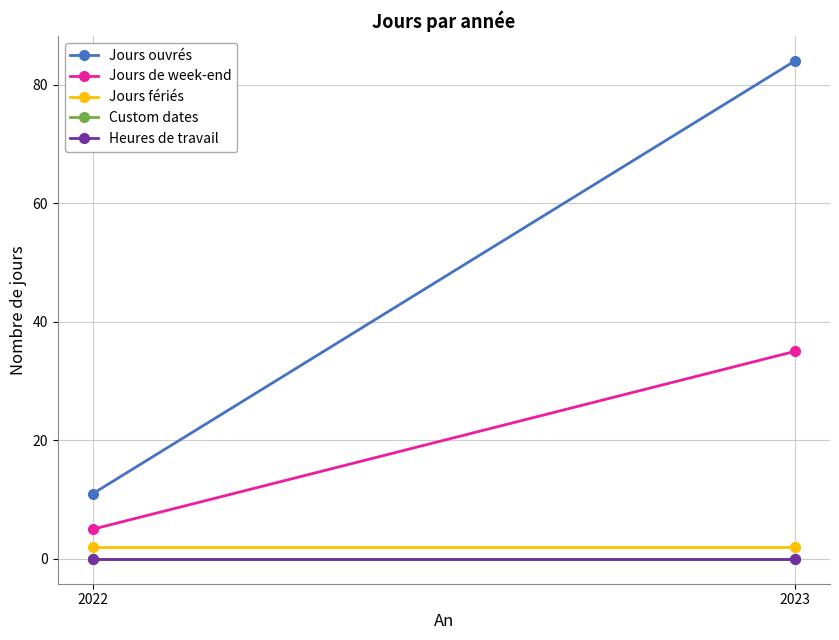

Reading right to left, list all the values displayed in this chart.

Jours ouvrés: 84	11
Jours de week-end: 35	5
Jours fériés: 2	2
Custom dates: 0	0
Heures de travail: 0	0